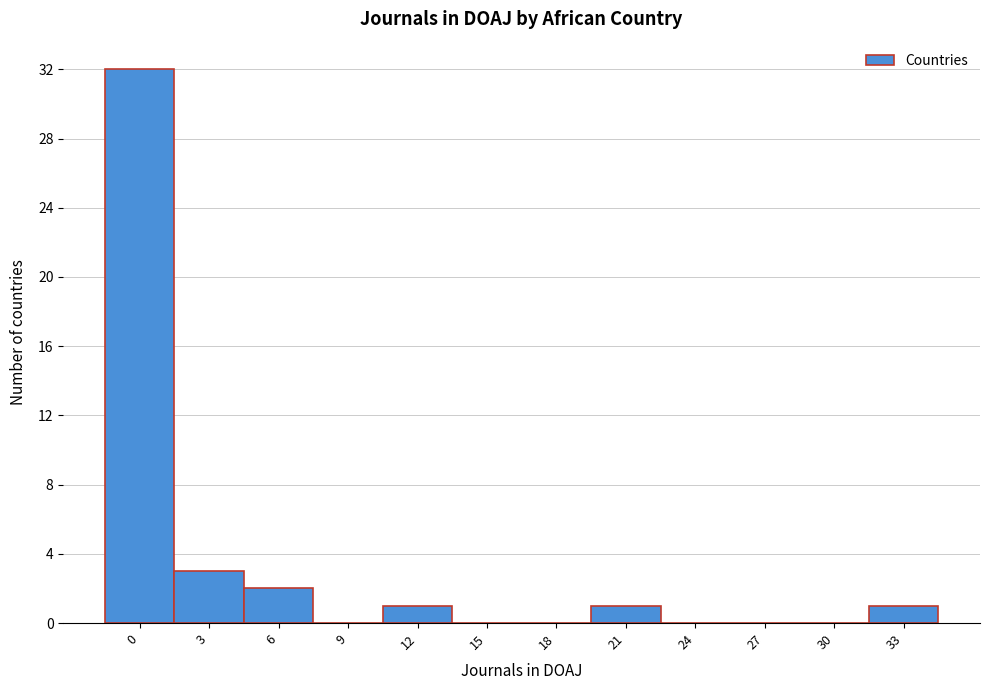

Reading left to right, extract all data points from this chart.

0=32	3=3	6=2	9=0	12=1	15=0	18=0	21=1	24=0	27=0	30=0	33=1